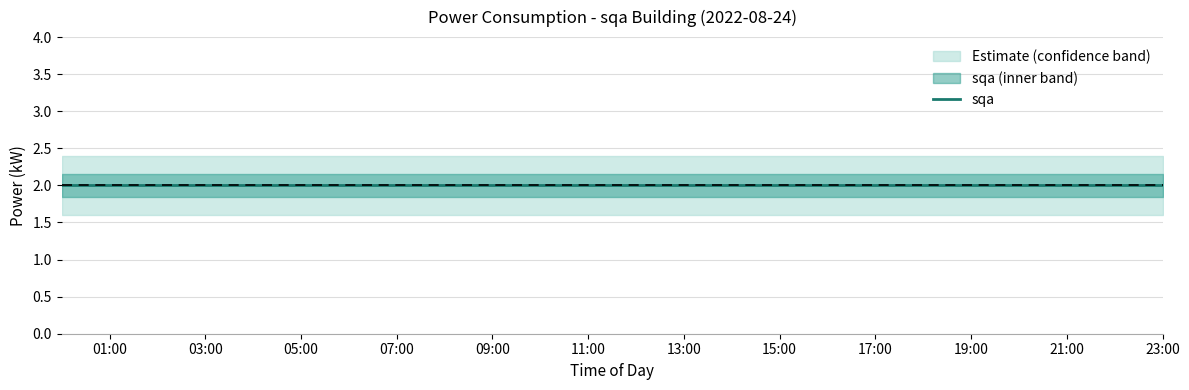

What position from the left is 00:00?

1